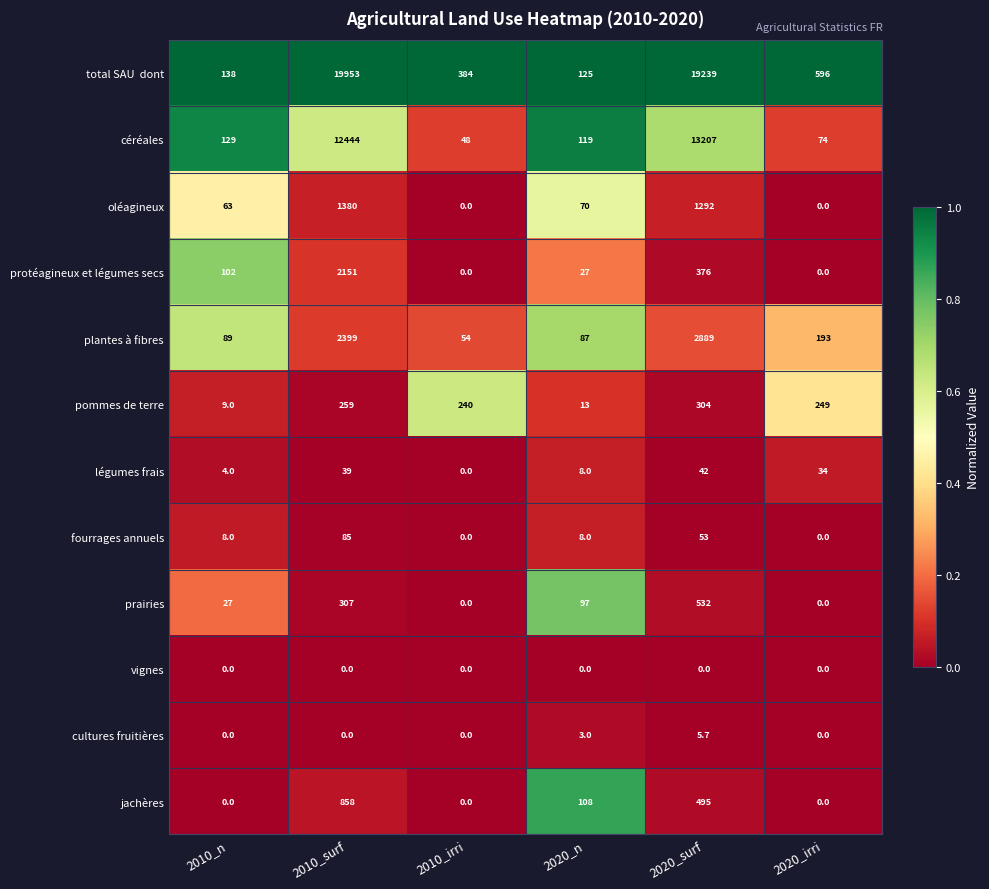

What is the difference between the maximum and minimum values in the protéagineux et légumes secs series?

2151.0